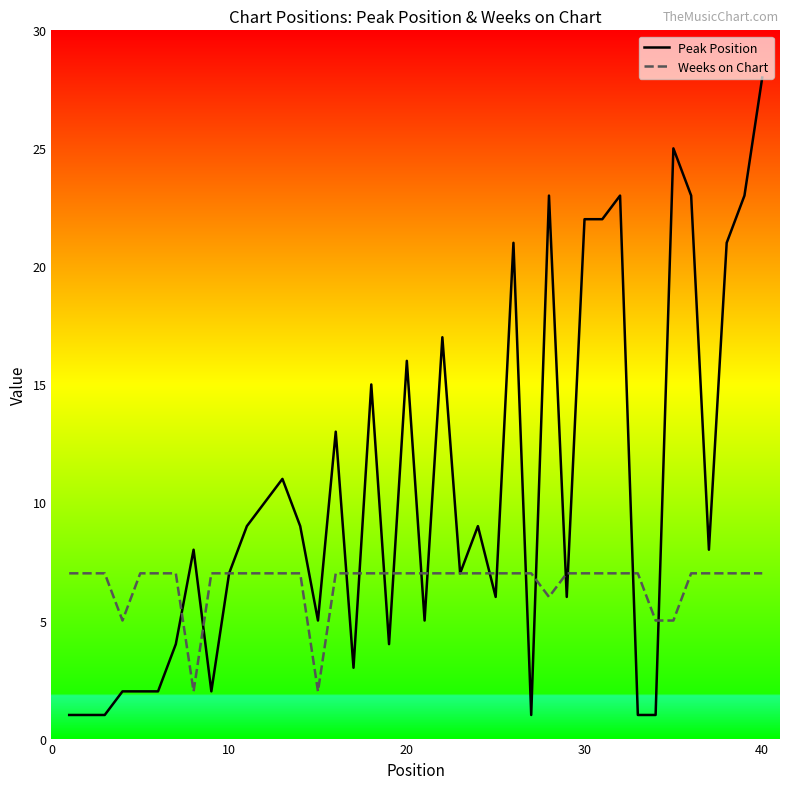

True or false: Weeks on Chart has more than 0 points higher than both neighbors.

False